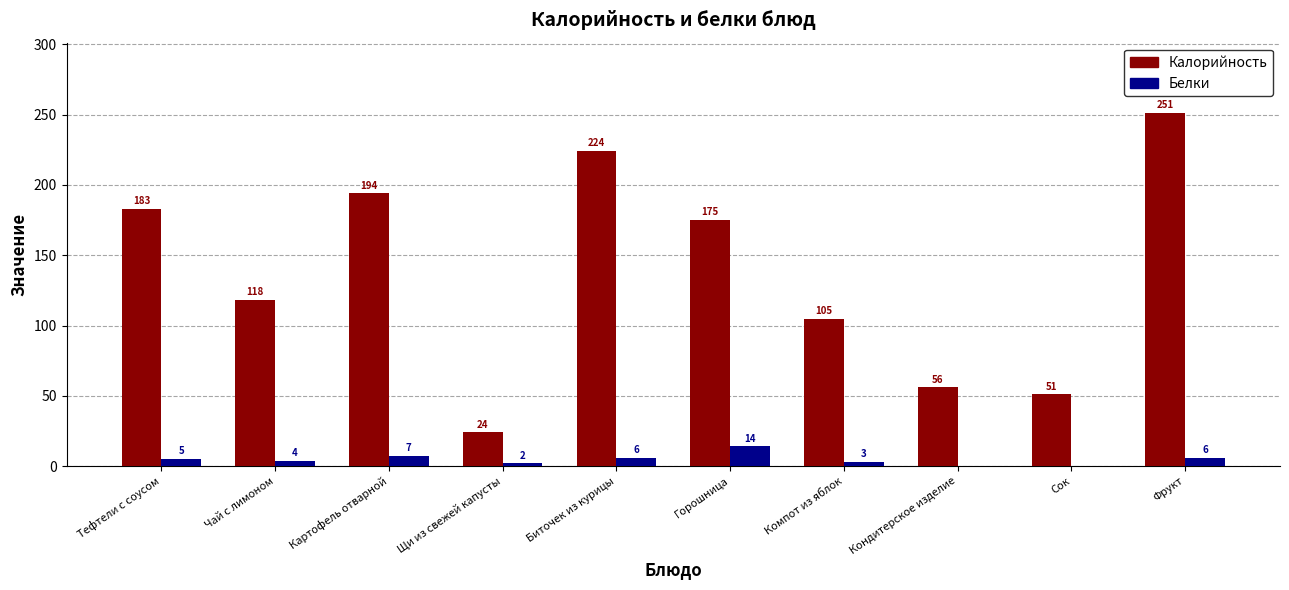

Are the bars horizontal?

No